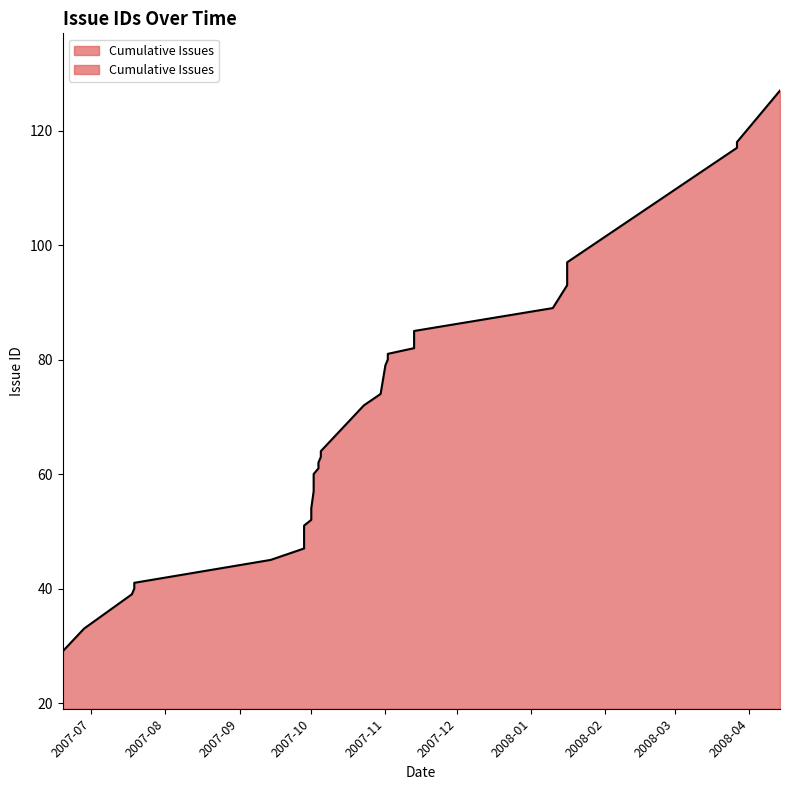

What is the ratio of the value at 2007-07-19 to the value at 2007-11-02?

0.5